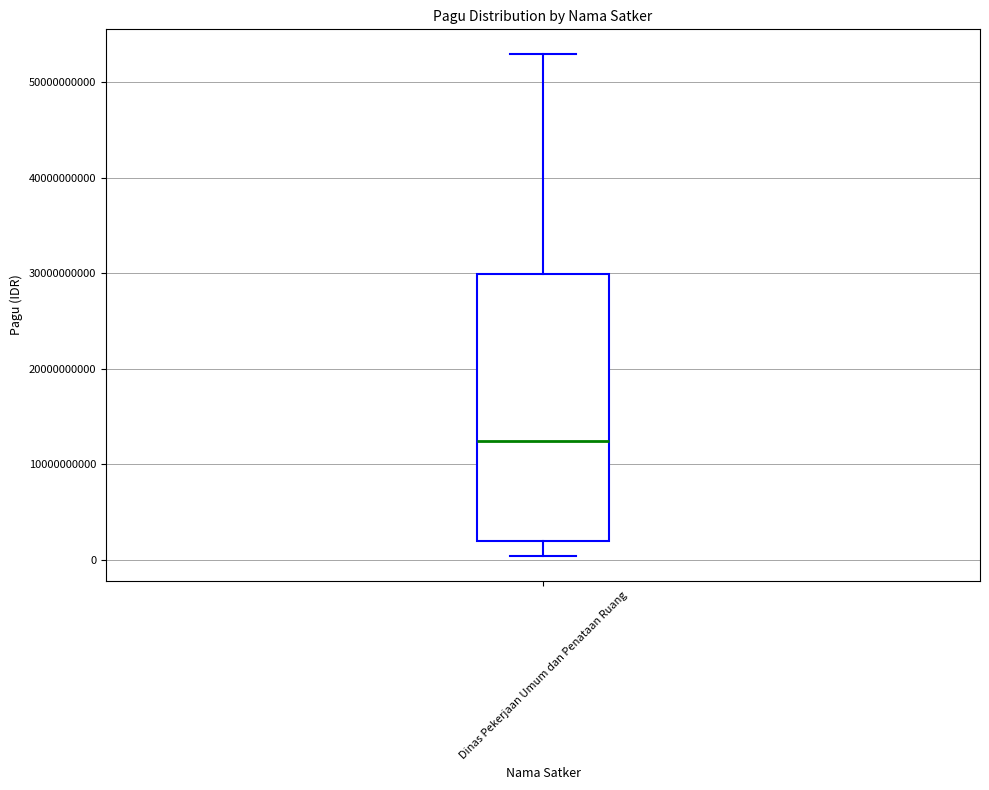

Transcribe this box plot: give where the median line is, the range the box spans, and where the two whiskers end, as read against the y-axis. The values are not printed on the chart, so give them approximately, as read against the axis.

median 12000000000, box 2000000000 to 30000000000, whiskers 0 to 53000000000